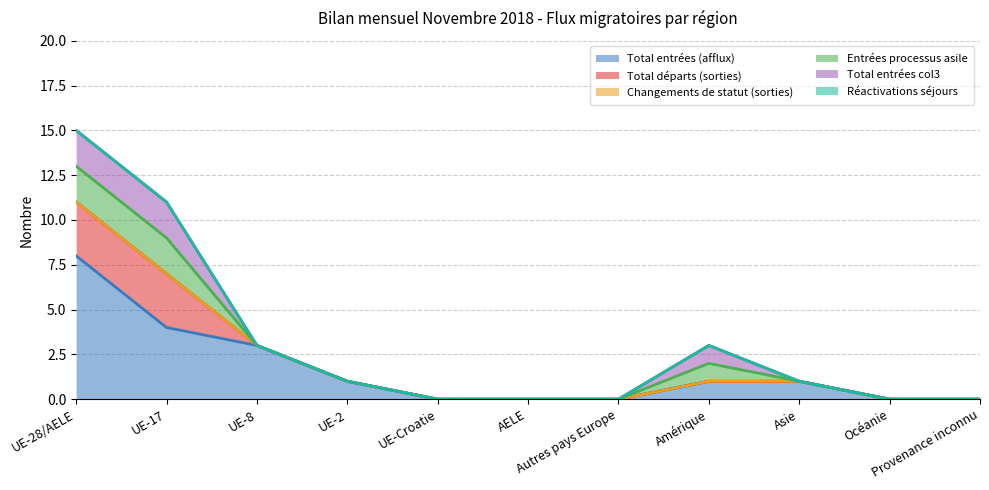

What is the label of the 7th point from the left?

Autres pays Europe